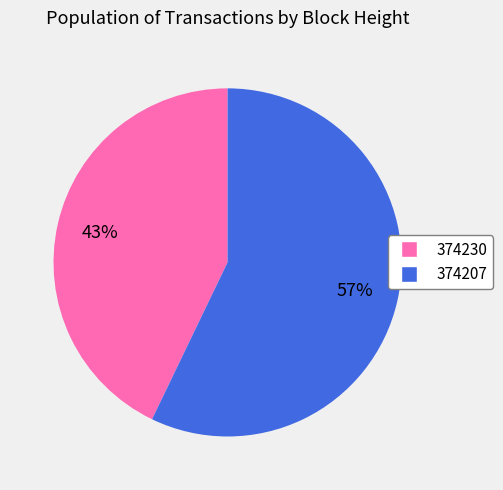

Is the sum of 374230 and 374207 greater than half?

Yes